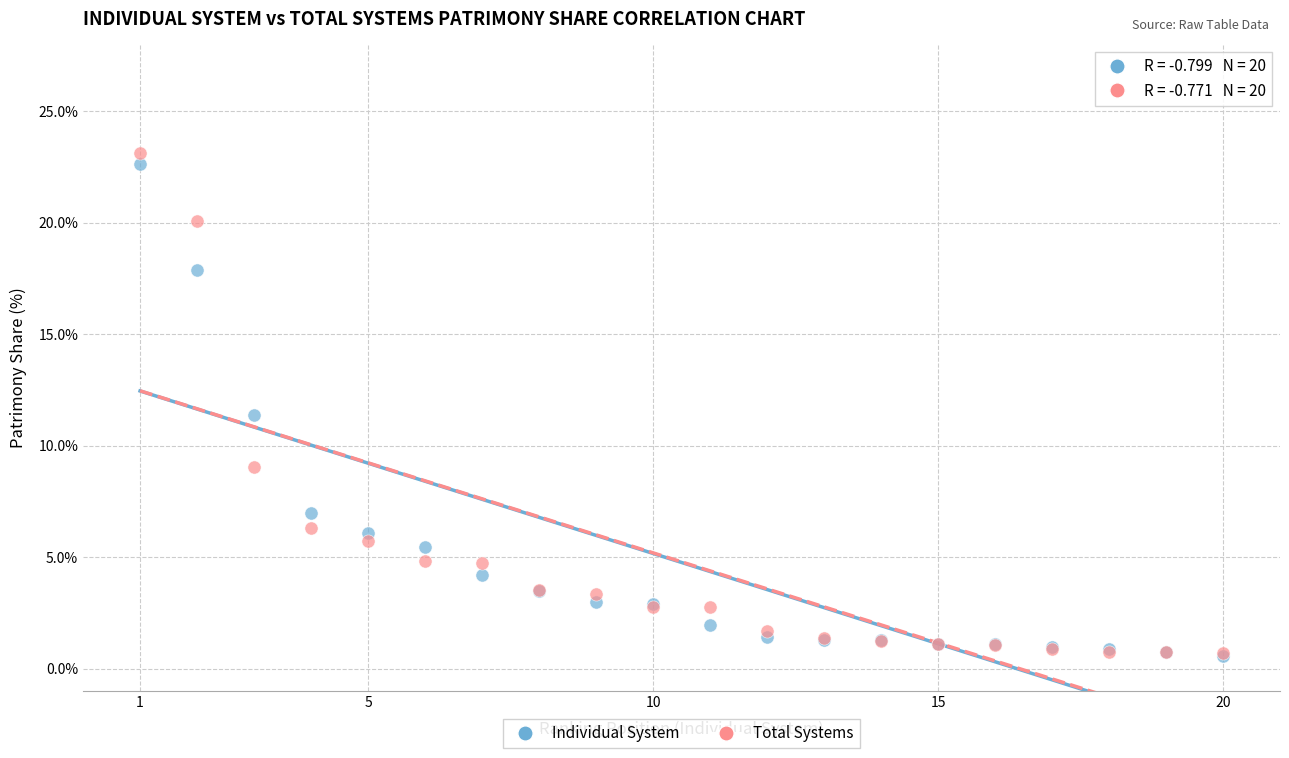

In the Total Systems series, what Y value is closest to 11?

9.0